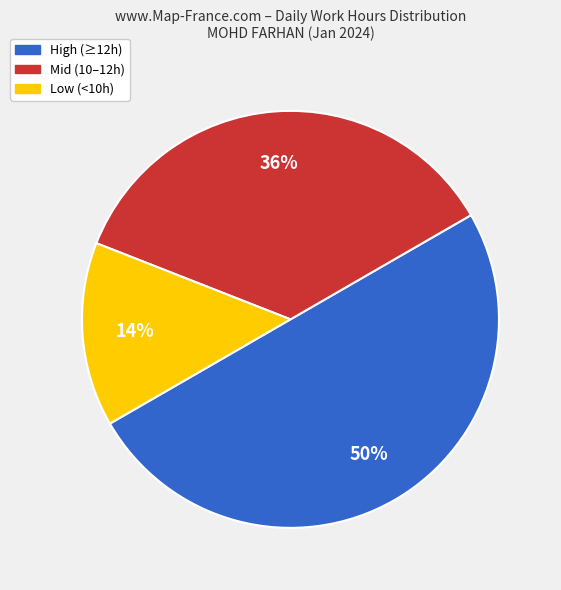

Is the sum of High (≥12h) and Mid (10–12h) greater than half?

Yes